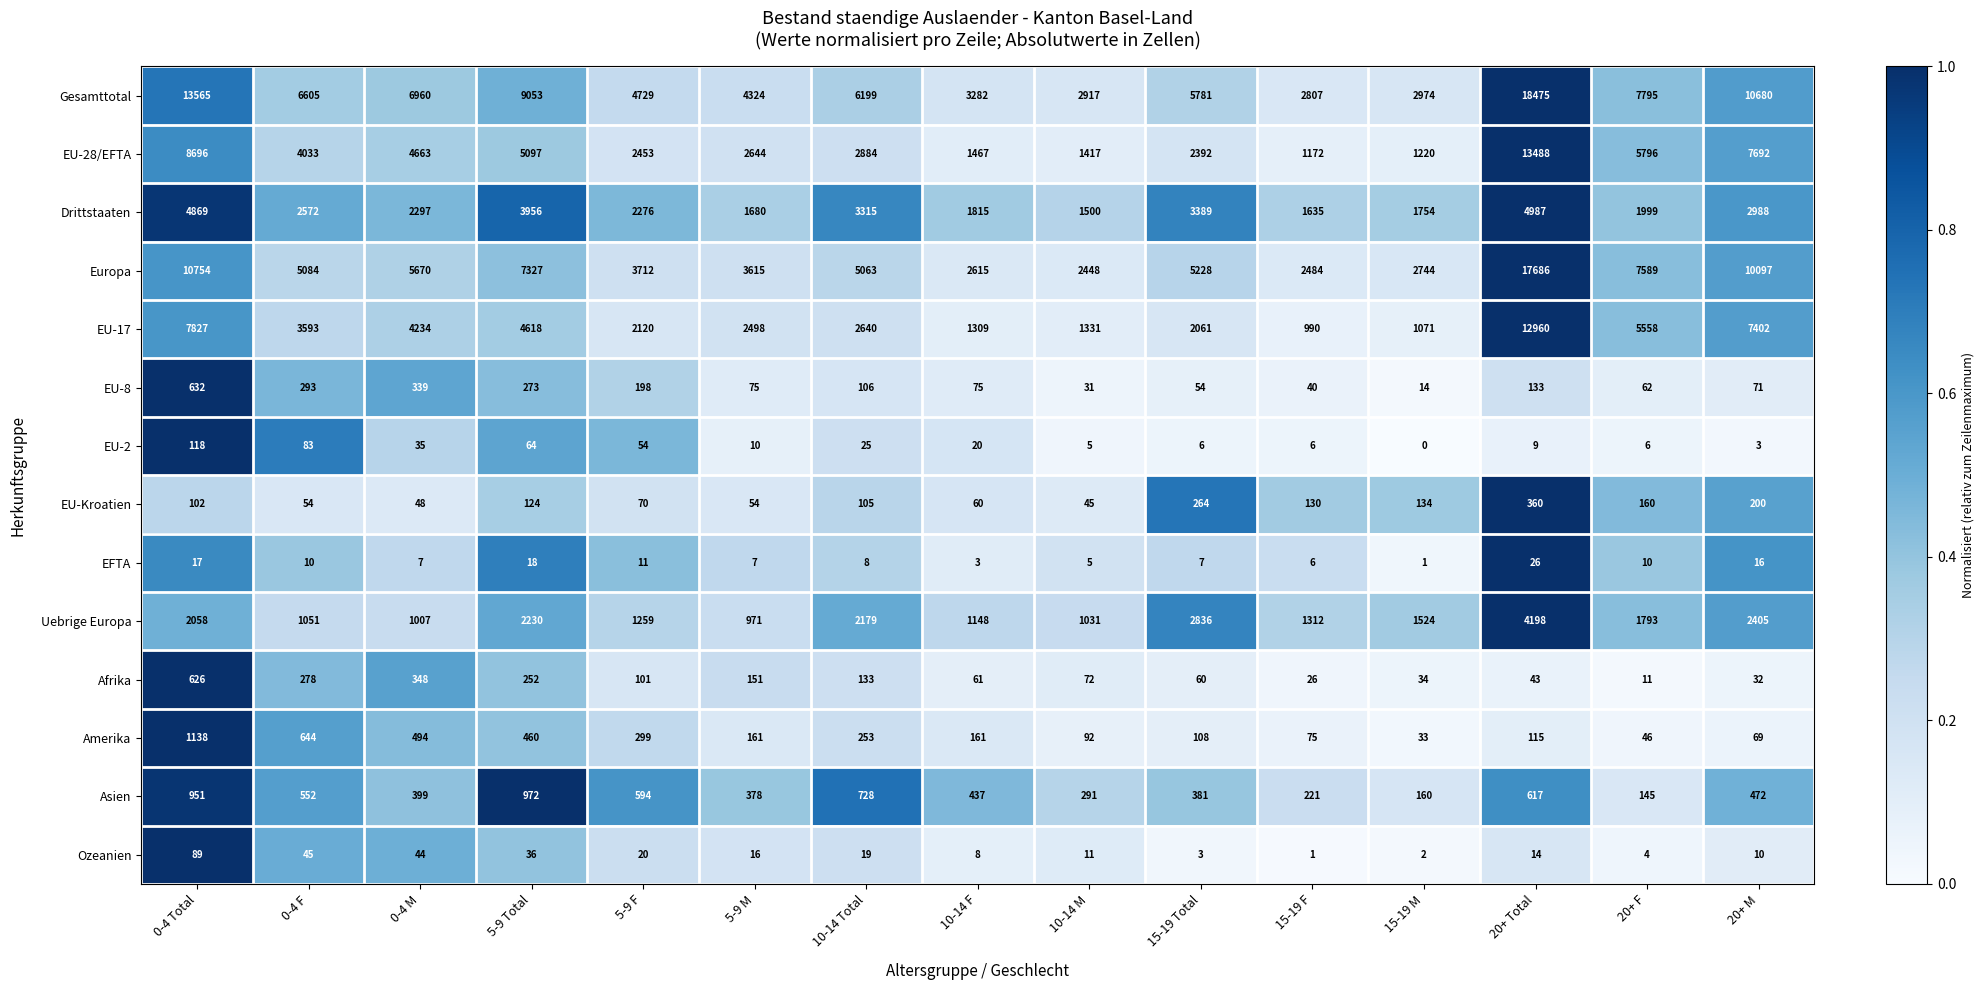

The EU-8 series shows 106 at 10-14 Total. True or false?

True